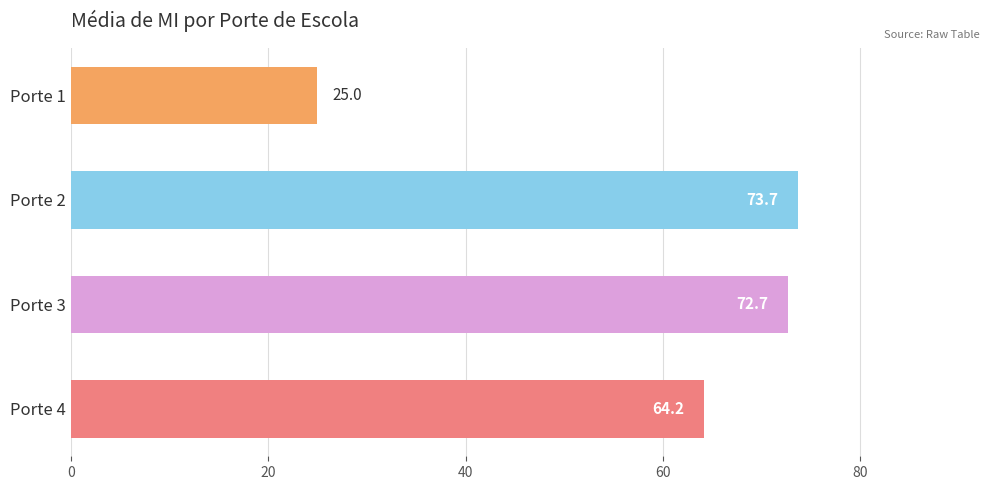

Is it true that the value at Porte 4 is 33.2?

False